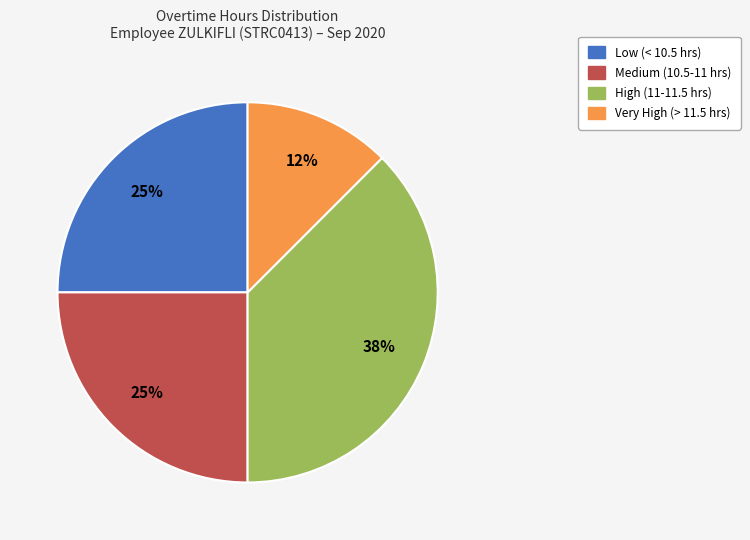

To the nearest percent, what is the average slice percentage?

25%